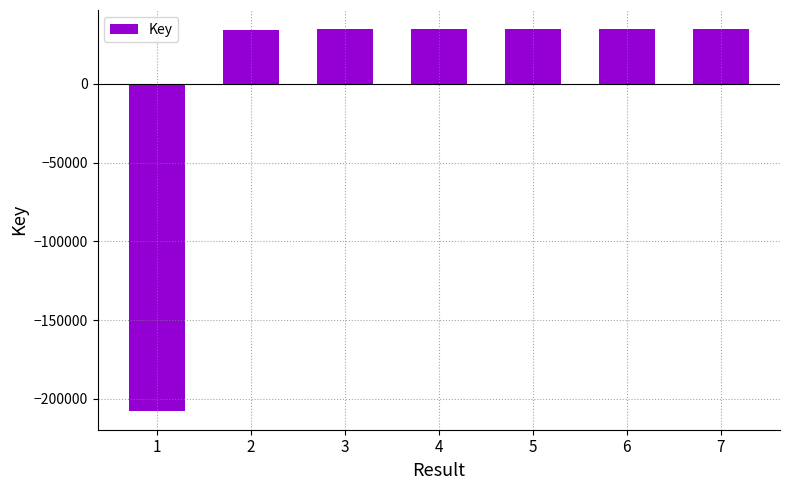

What is the value of the 5th bar from the left?

34666.6